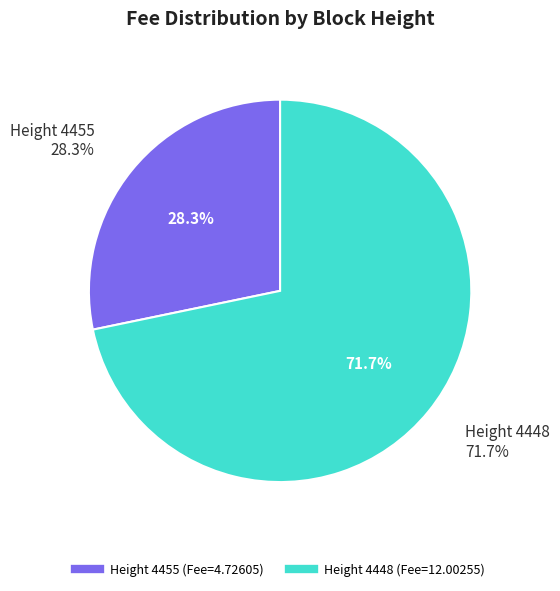

Which has a higher value, 4448 or 4455?

4448